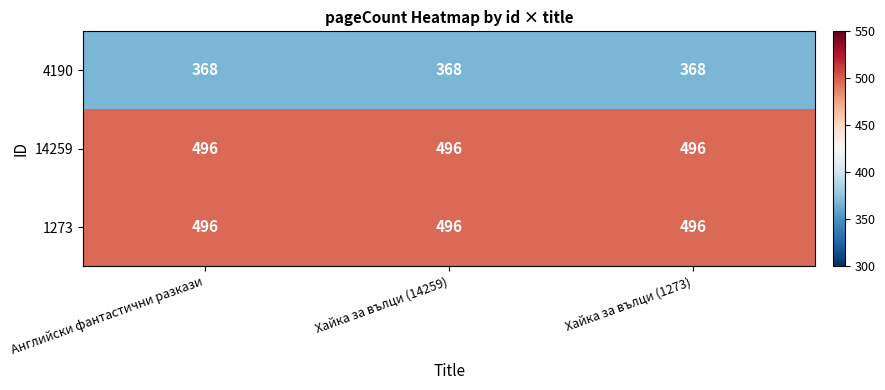

What is the maximum value for 4190?

368